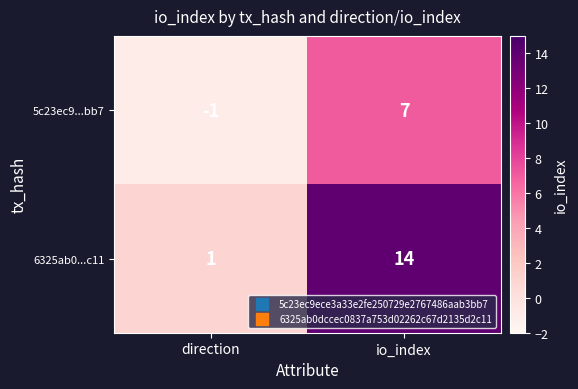

True or false: 6325ab0...c11 has a value of 24 at io_index.

False